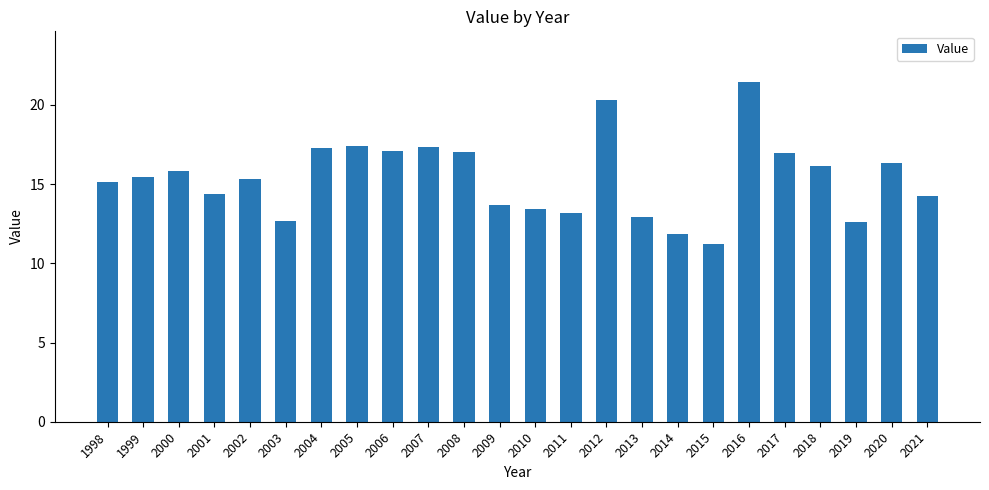

Between 2003 and 2004, which is larger?

2004